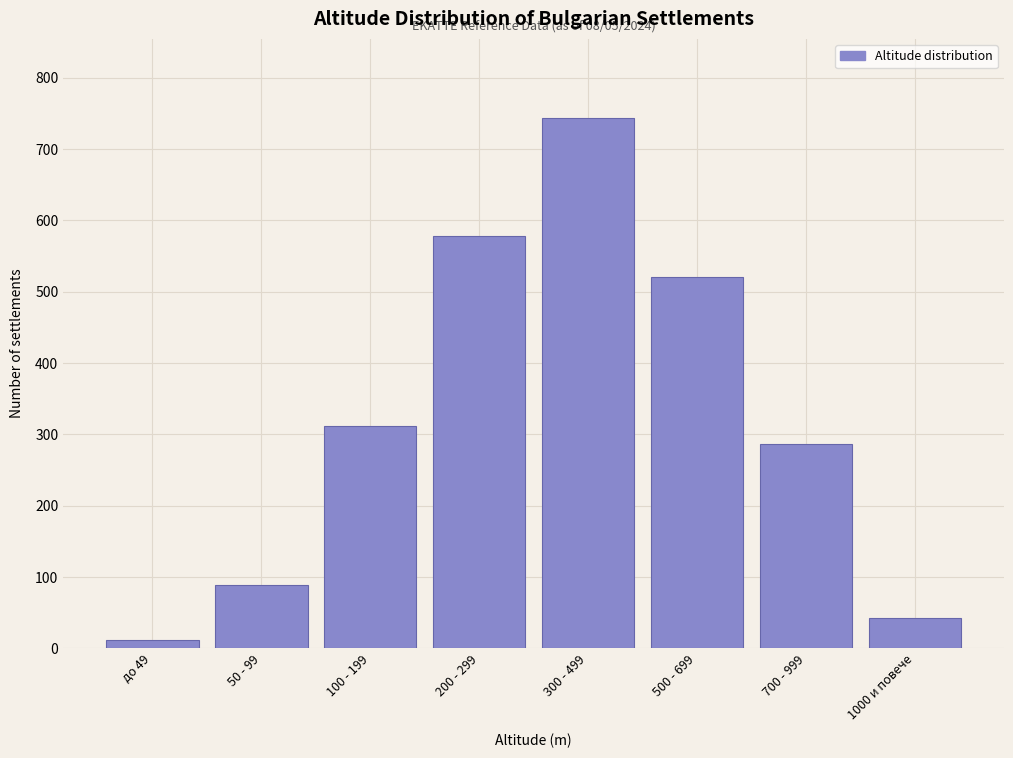

Reading left to right, extract all data points from this chart.

до 49=12	50 - 99=89	100 - 199=312	200 - 299=578	300 - 499=743	500 - 699=521	700 - 999=287	1000 и повече=43